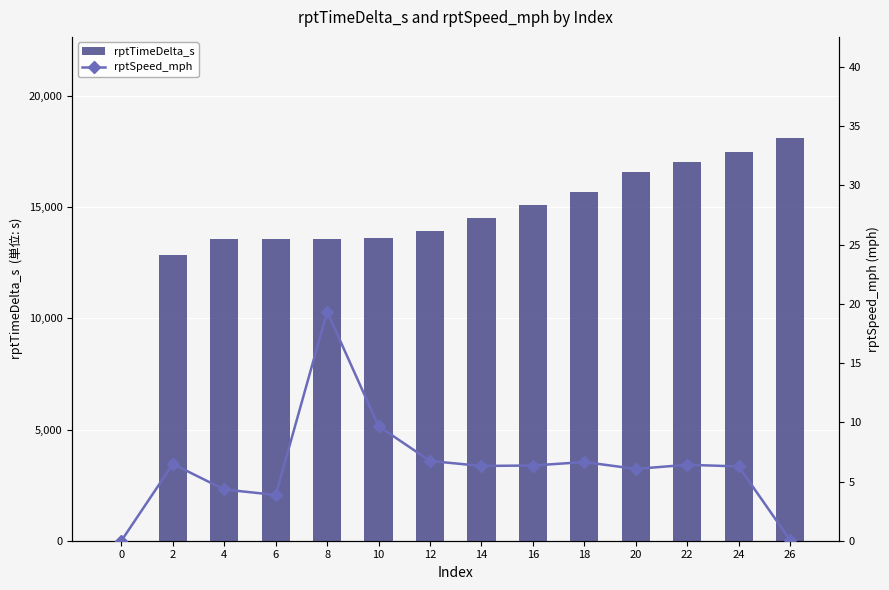

Reading right to left, extract all data points from this chart.

rptTimeDelta_s: 18135.0	17483.0	17054.0	16580.0	15712.0	15093.0	14509.0	13928.0	13599.0	13595.0	13592.0	13568.0	12852.0	0.0
rptSpeed_mph: 0.1	6.3	6.4	6.1	6.6	6.4	6.3	6.7	9.7	19.3	3.9	4.3	6.5	0.0